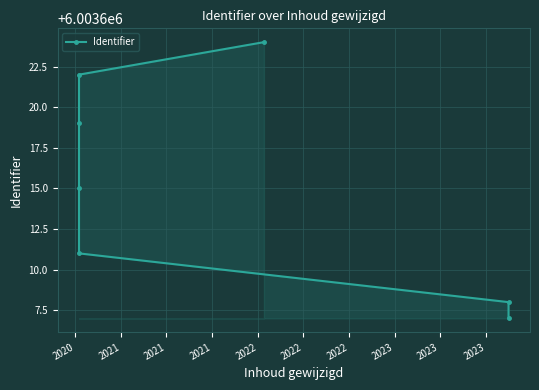

What is the difference between the maximum and minimum values?

17